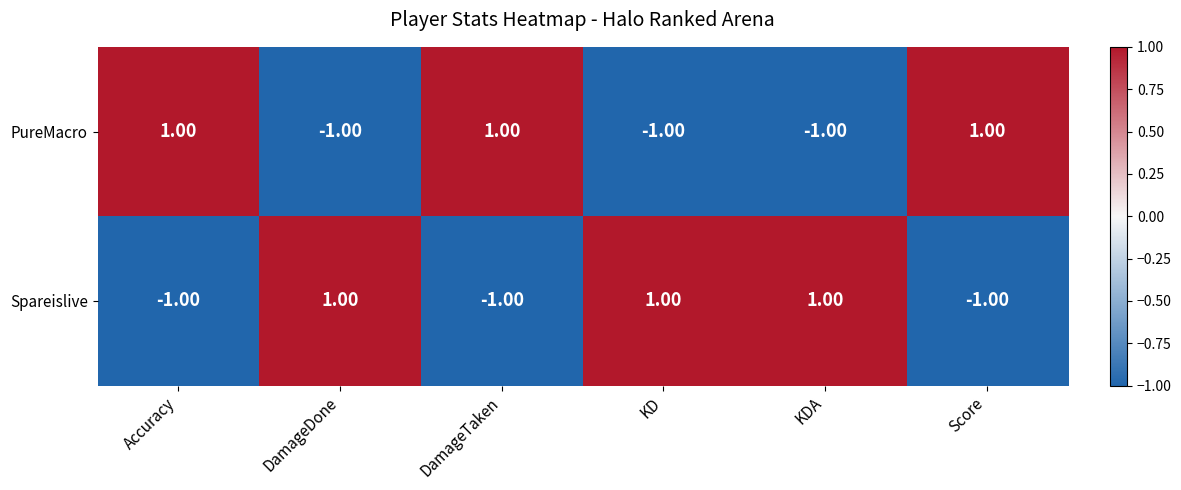

Is the value of Spareislive at DamageTaken greater than the value of PureMacro at Accuracy?

No